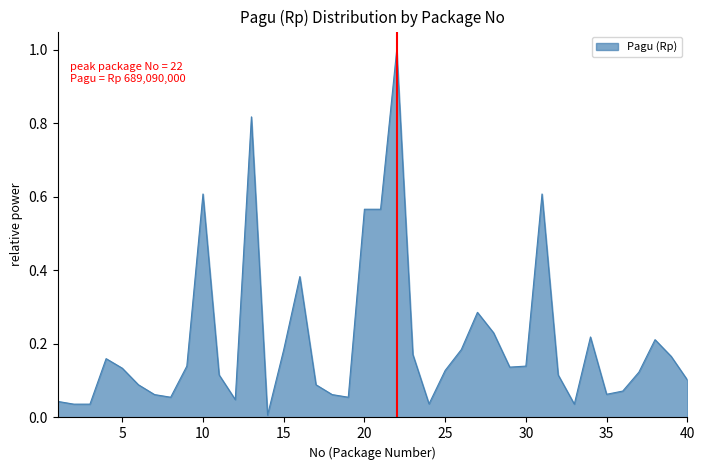

What is the maximum value shown in the chart?

1.0